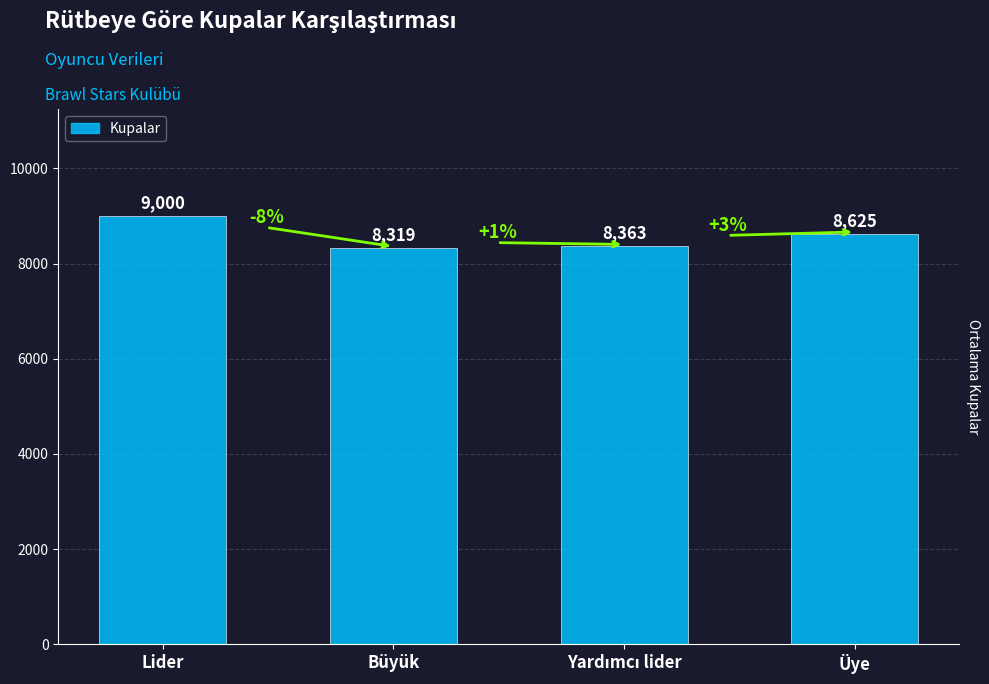

Reading left to right, transcribe all the data shown in this chart.

9000	8319	8363	8625